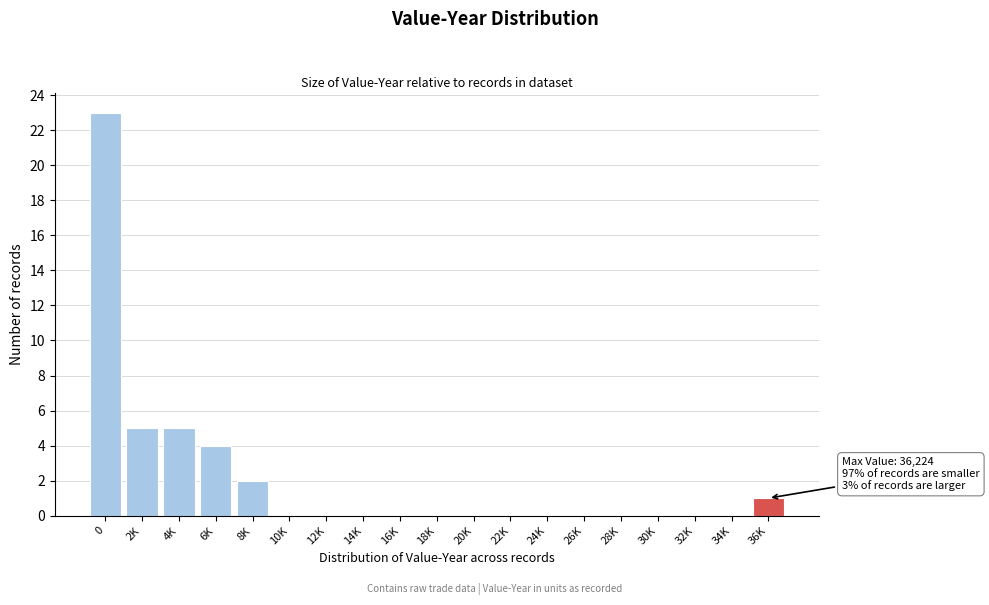

Reading left to right, what are all the values shown in this chart?

0=23	2K=5	4K=5	6K=4	8K=2	10K=0	12K=0	14K=0	16K=0	18K=0	20K=0	22K=0	24K=0	26K=0	28K=0	30K=0	32K=0	34K=0	36K=1